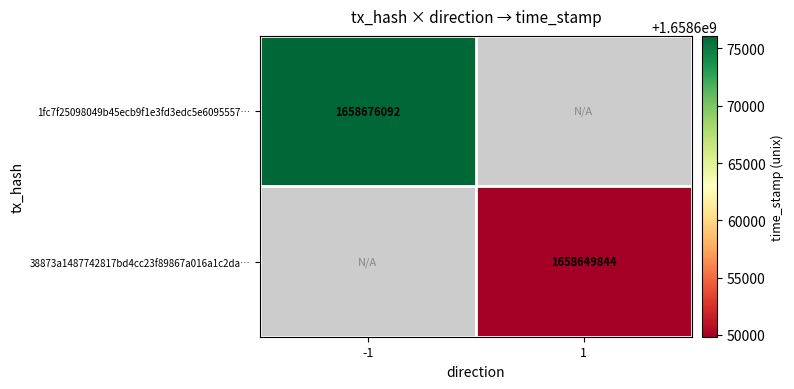

Is the value of 1fc7f25098049b45ecb9f1e3fd3edc5e6095557… at -1 greater than the value of 38873a1487742817bd4cc23f89867a016a1c2da… at 1?

Yes